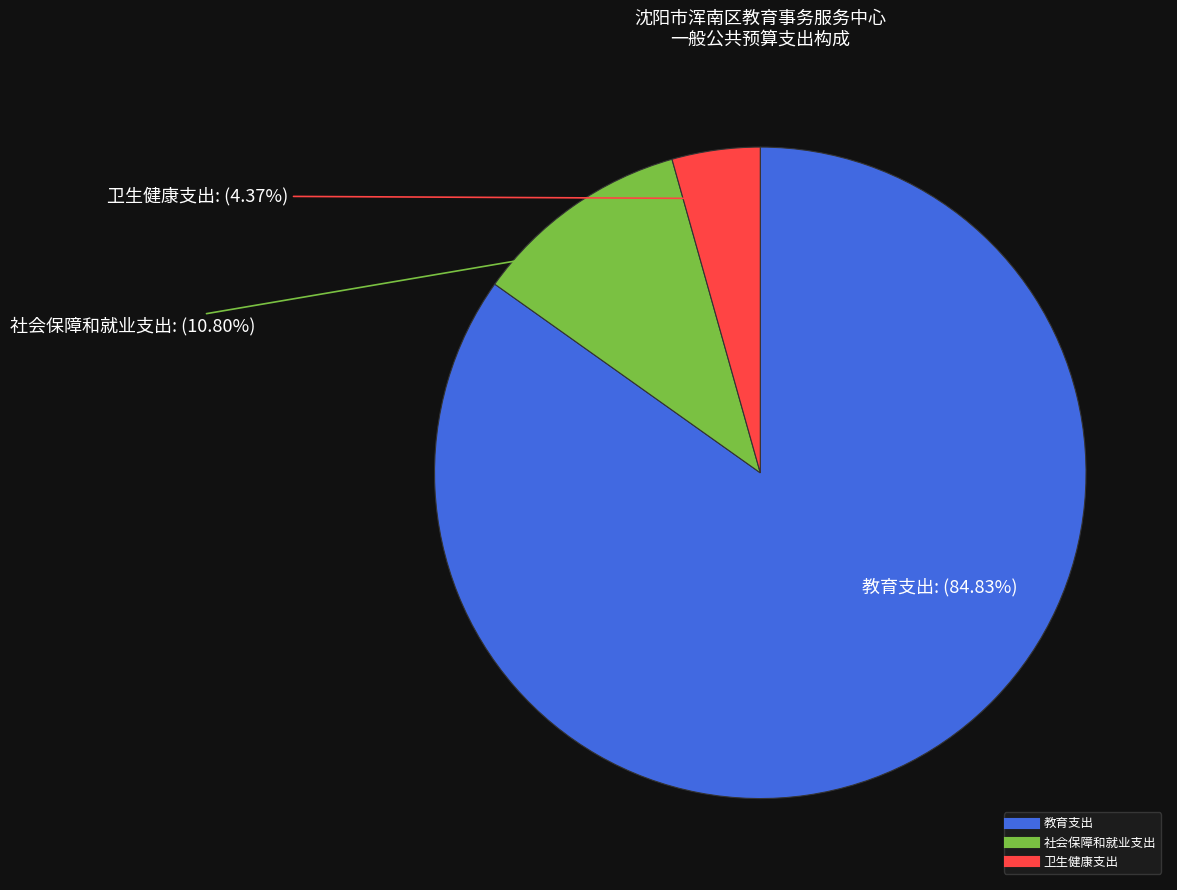

Which has a higher value, 教育支出 or 卫生健康支出?

教育支出